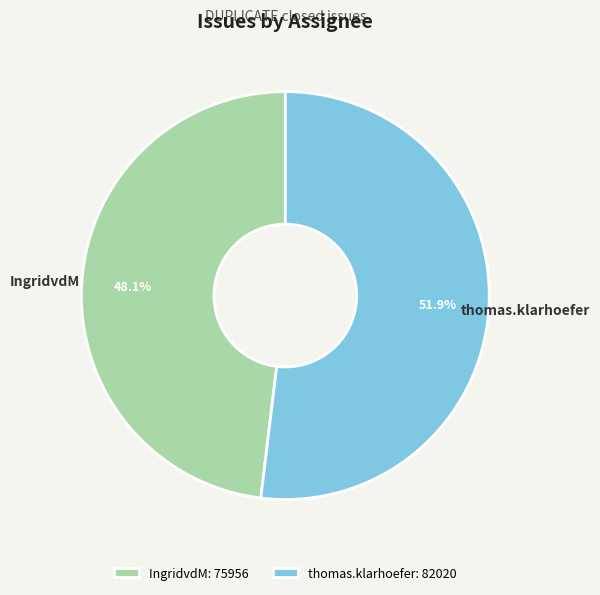

How many segments does this pie chart have?

2